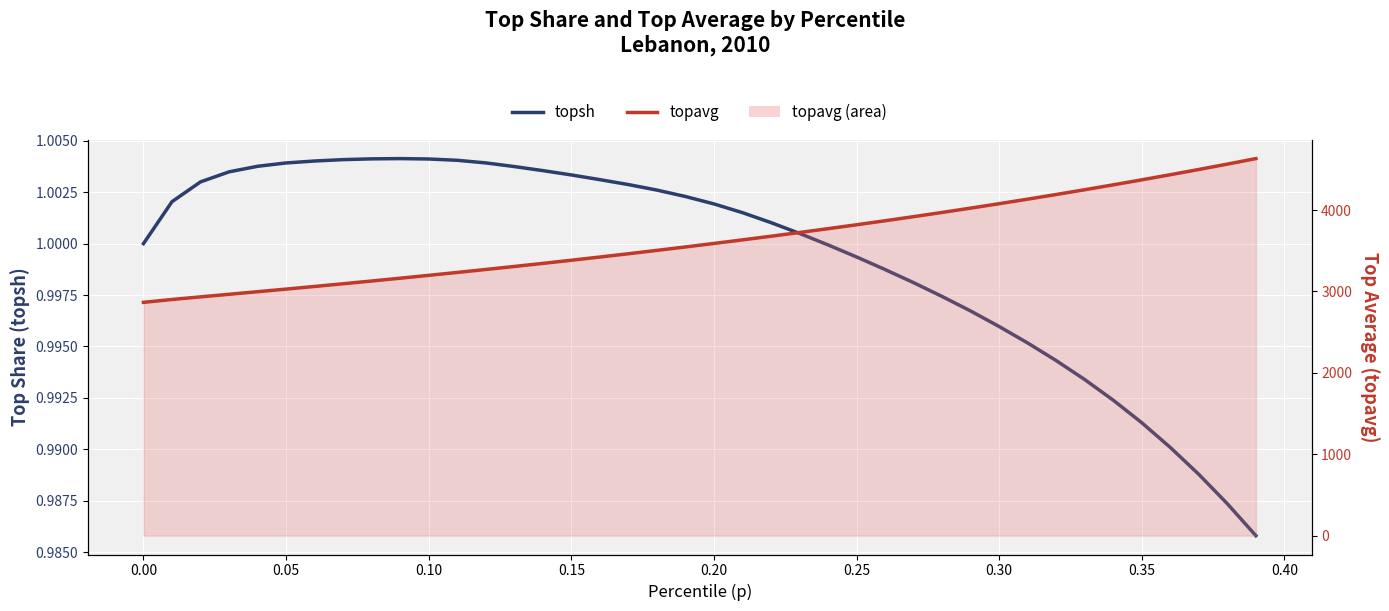

True or false: there are more than 2 points higher than both neighbors.

False